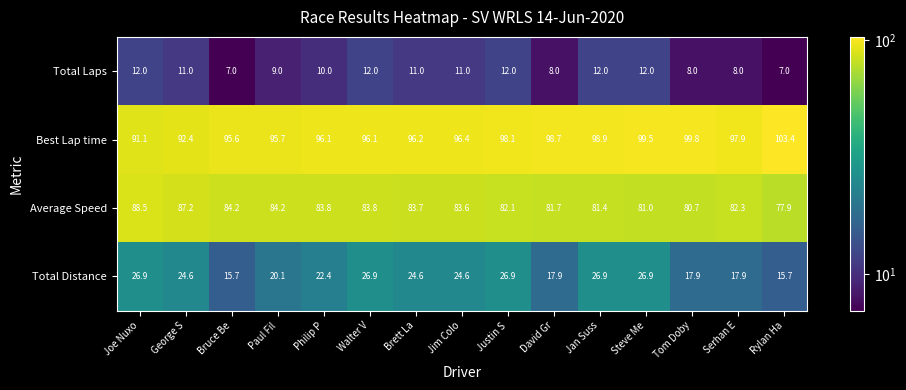

What is the sum of all Best Lap time values?

1455.9